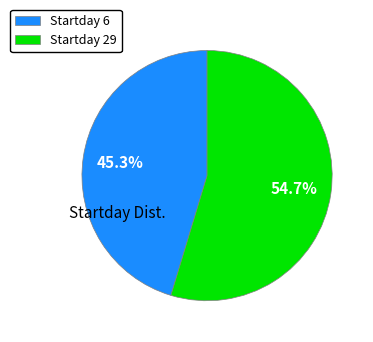

What is the total percentage of Startday 29 and Startday 6?

100.0%